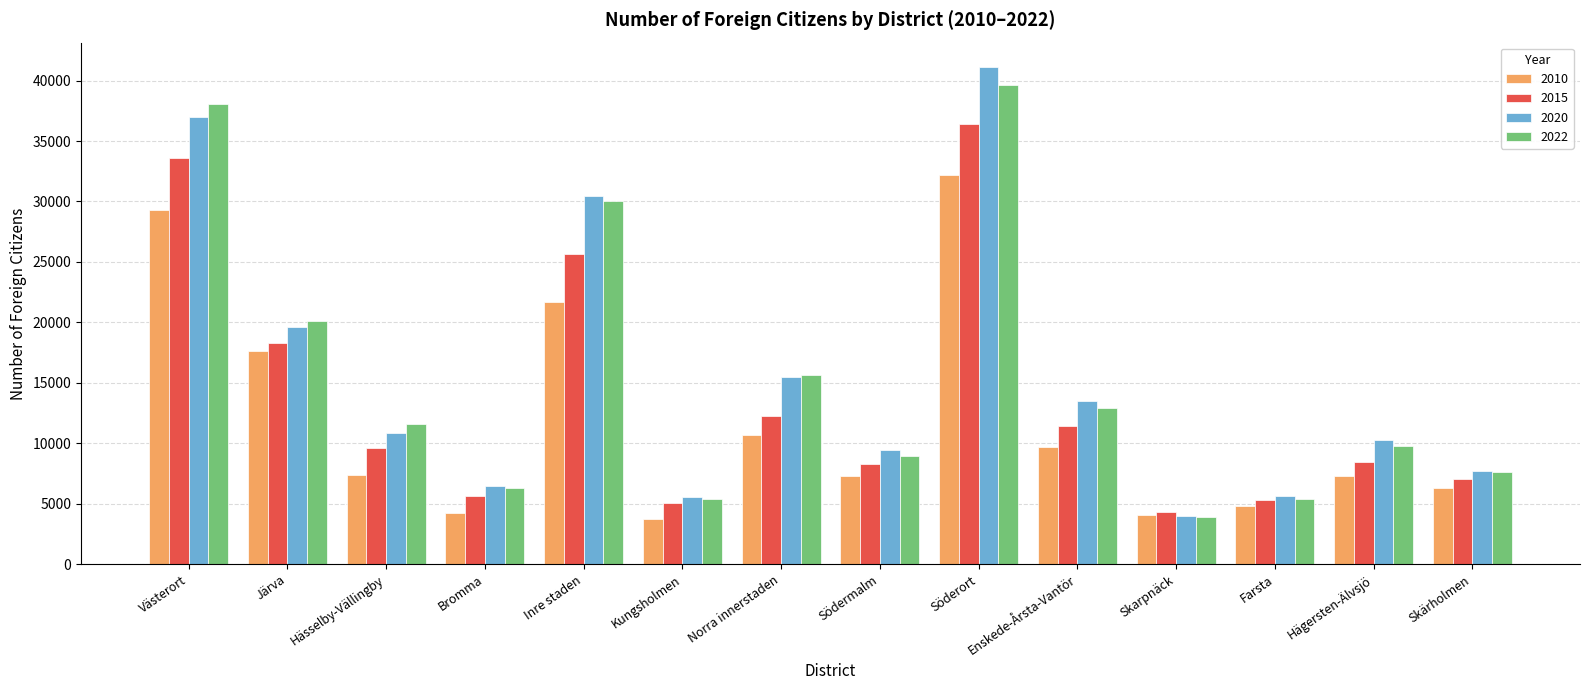

What is the minimum value shown in the chart?

3768